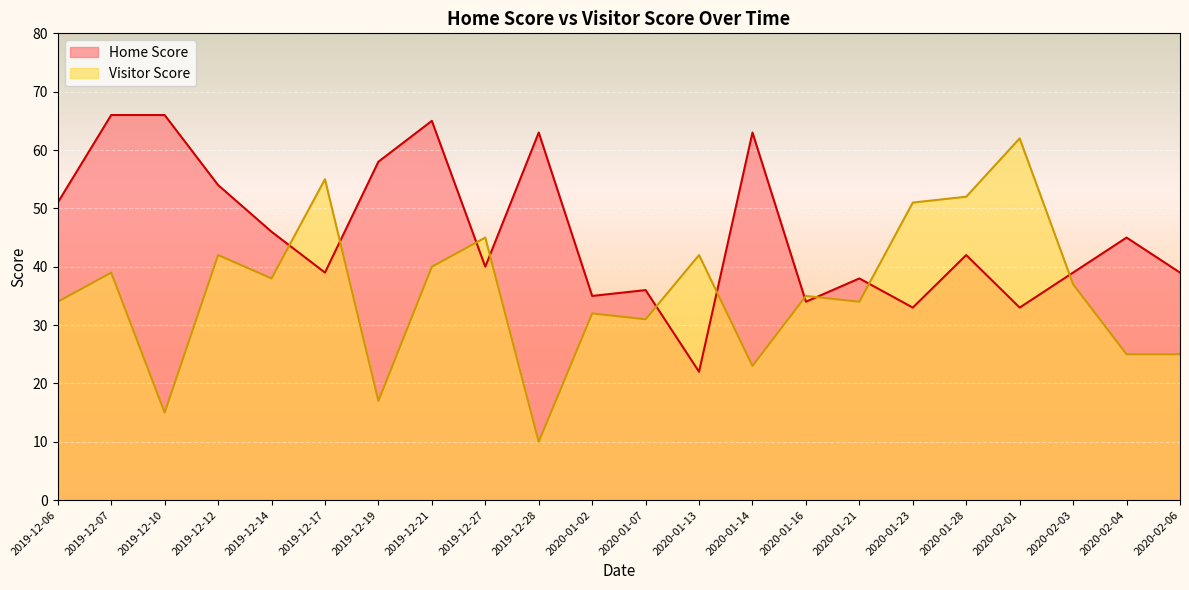

Where is the first local minimum for Home Score?

2019-12-17